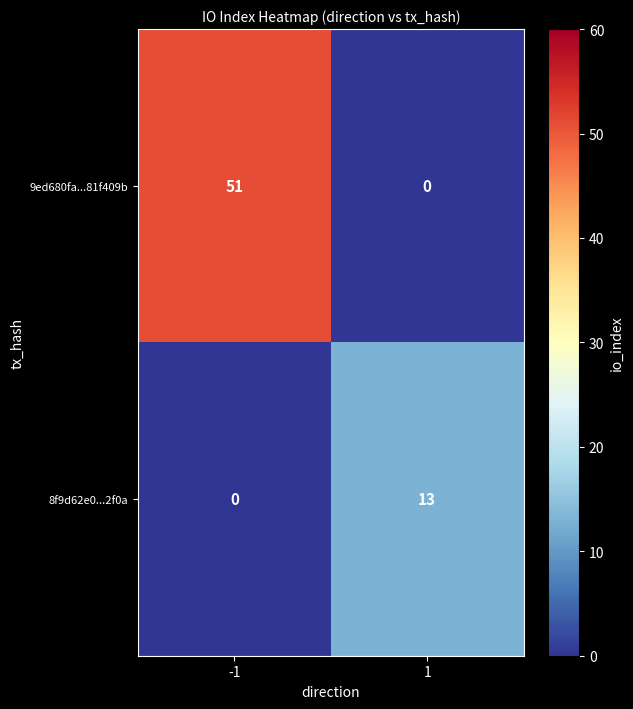

Rank the series by their average value, from highest to lowest.

9ed680fa...81f409b, 8f9d62e0...2f0a